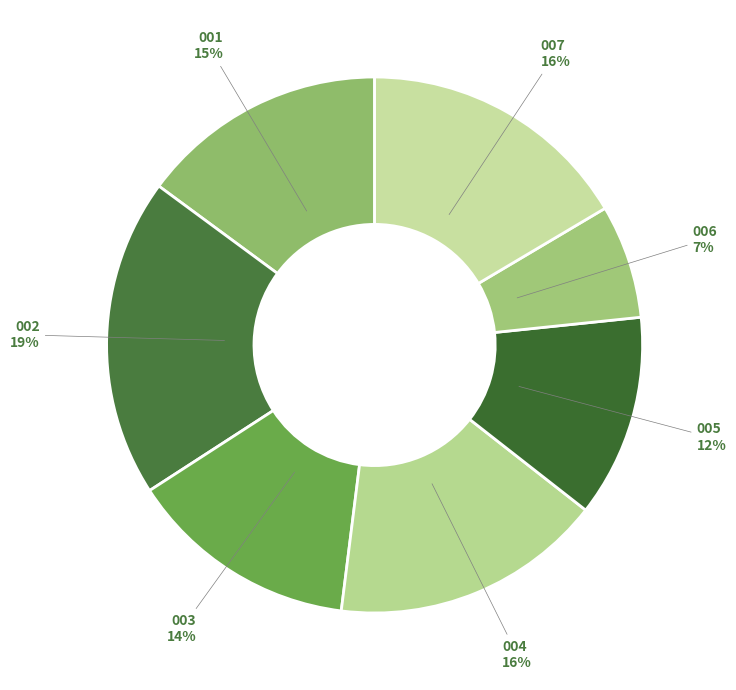

Count the number of slices in the pie.

7